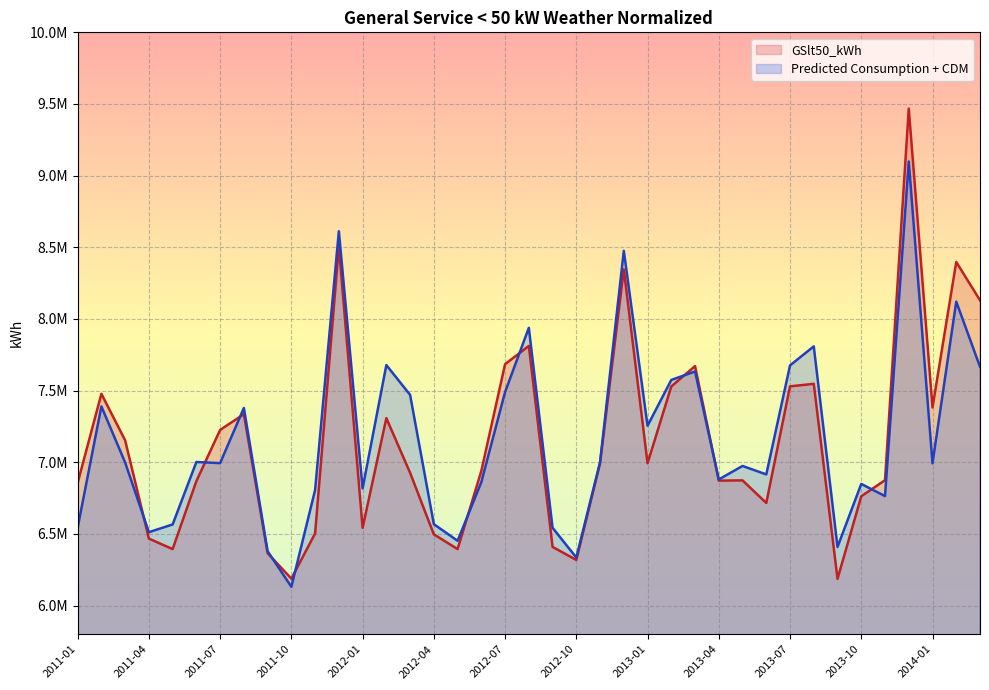

How many data points does each series have?

39